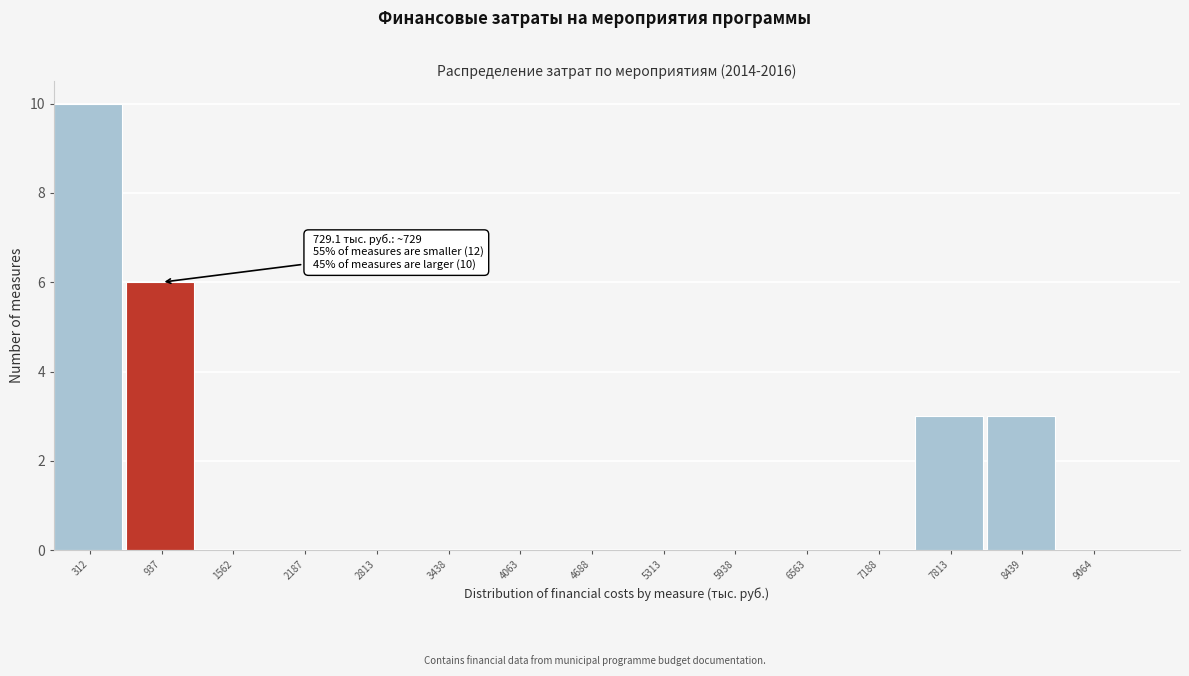

Which range on the x-axis has the tallest bar?

0 to 600